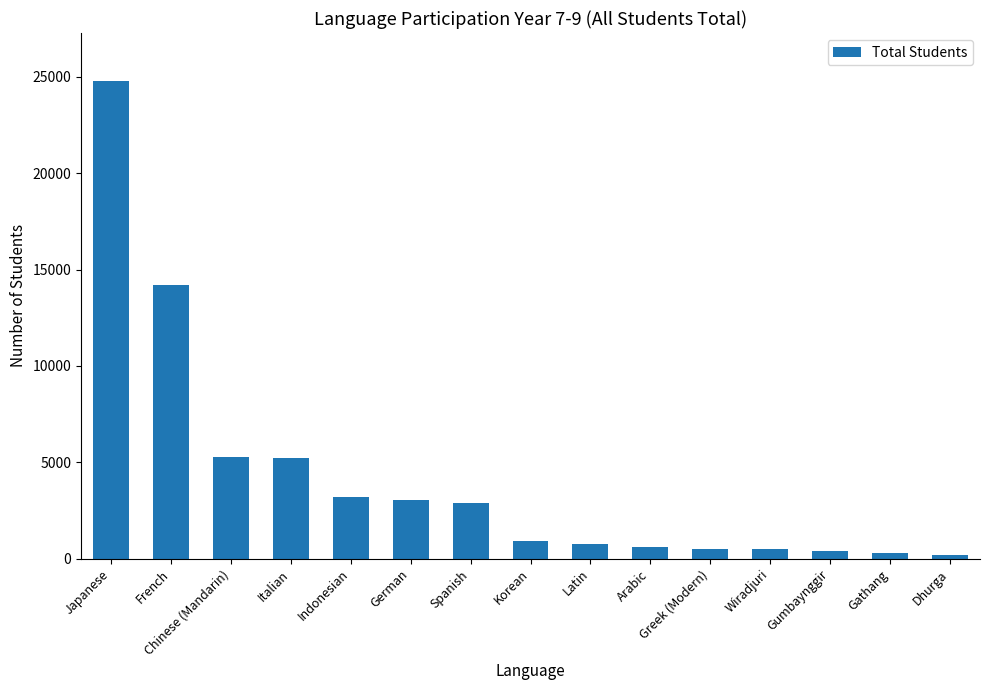

Which category has the highest value across all series?

Japanese